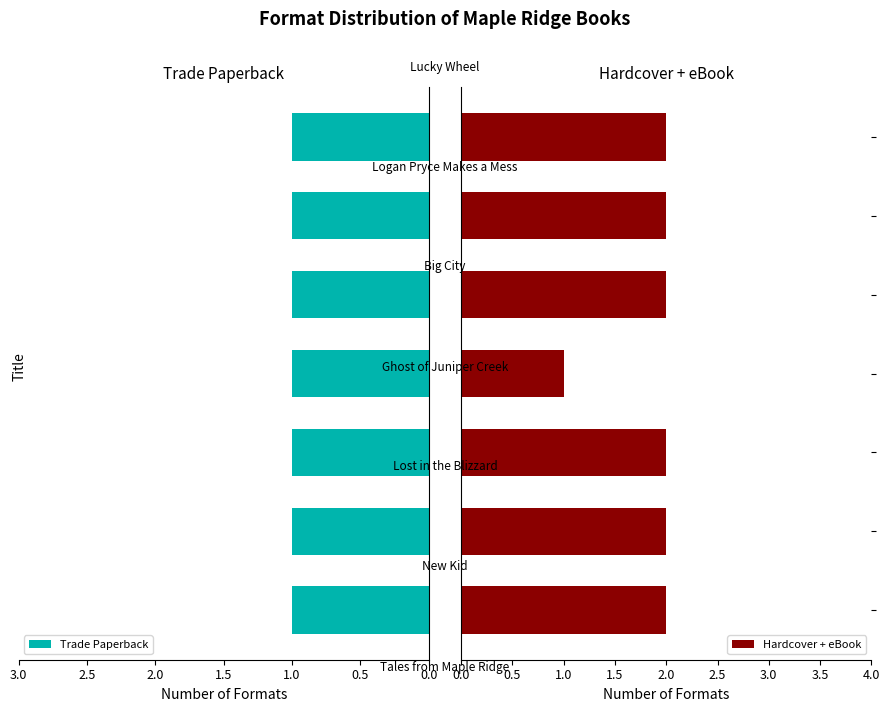

List the series in order of their overall mean, highest first.

Hardcover + eBook, Trade Paperback